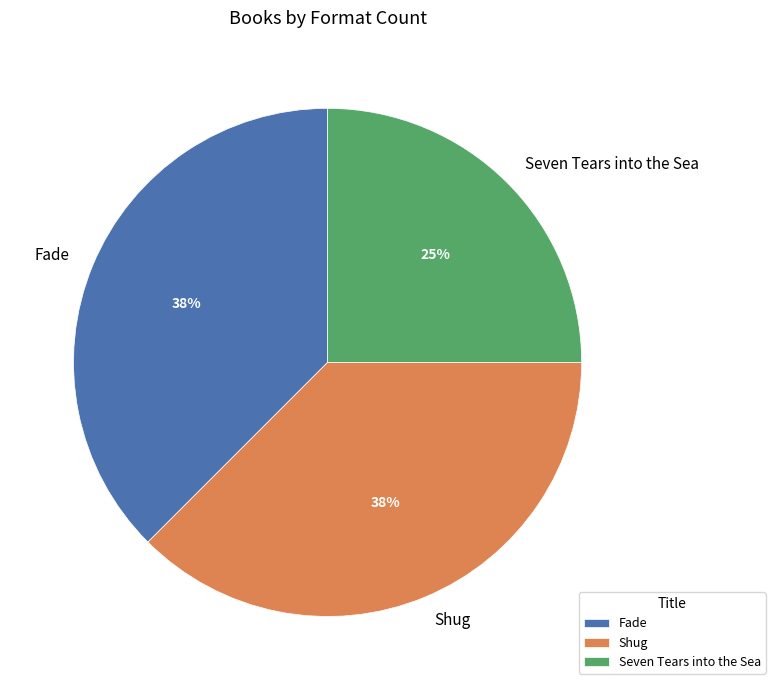

Which slice is the smallest?

Seven Tears into the Sea